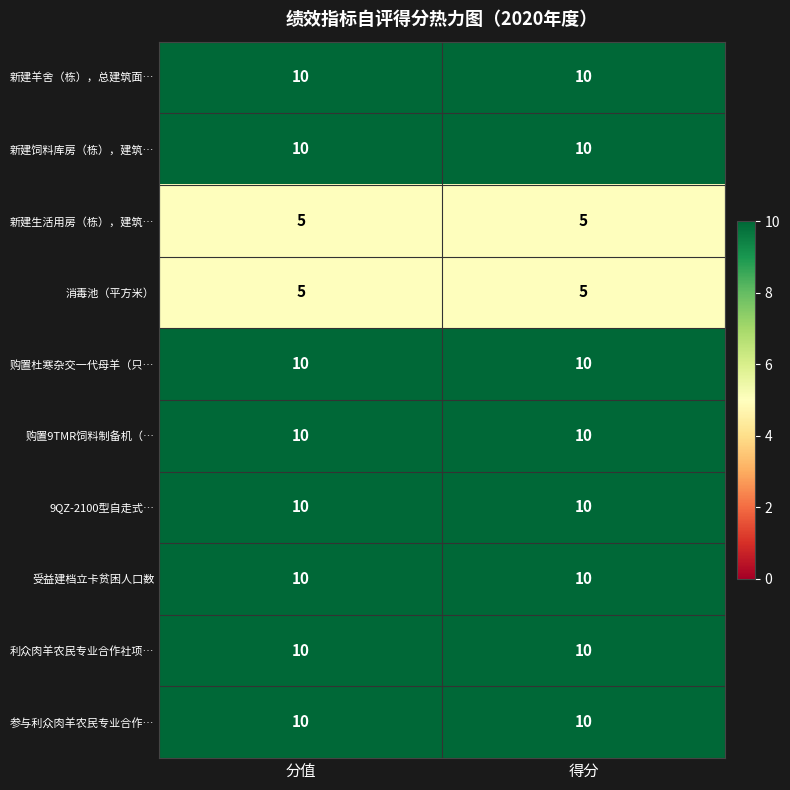

What is the maximum value for 新建生活用房（栋），建筑…?

5